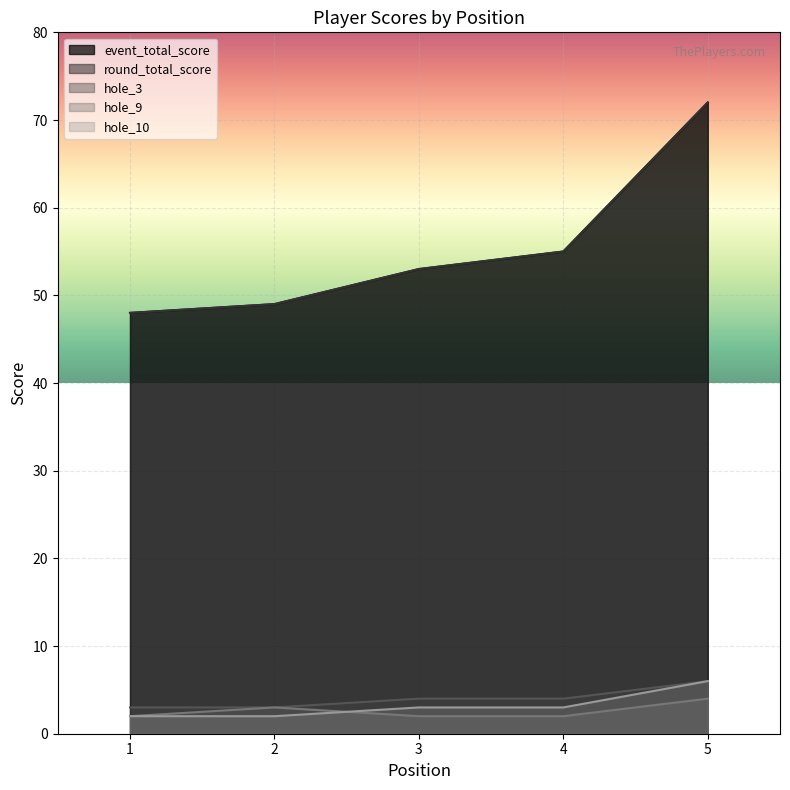

True or false: hole_10 has more than 0 interior local peaks.

False